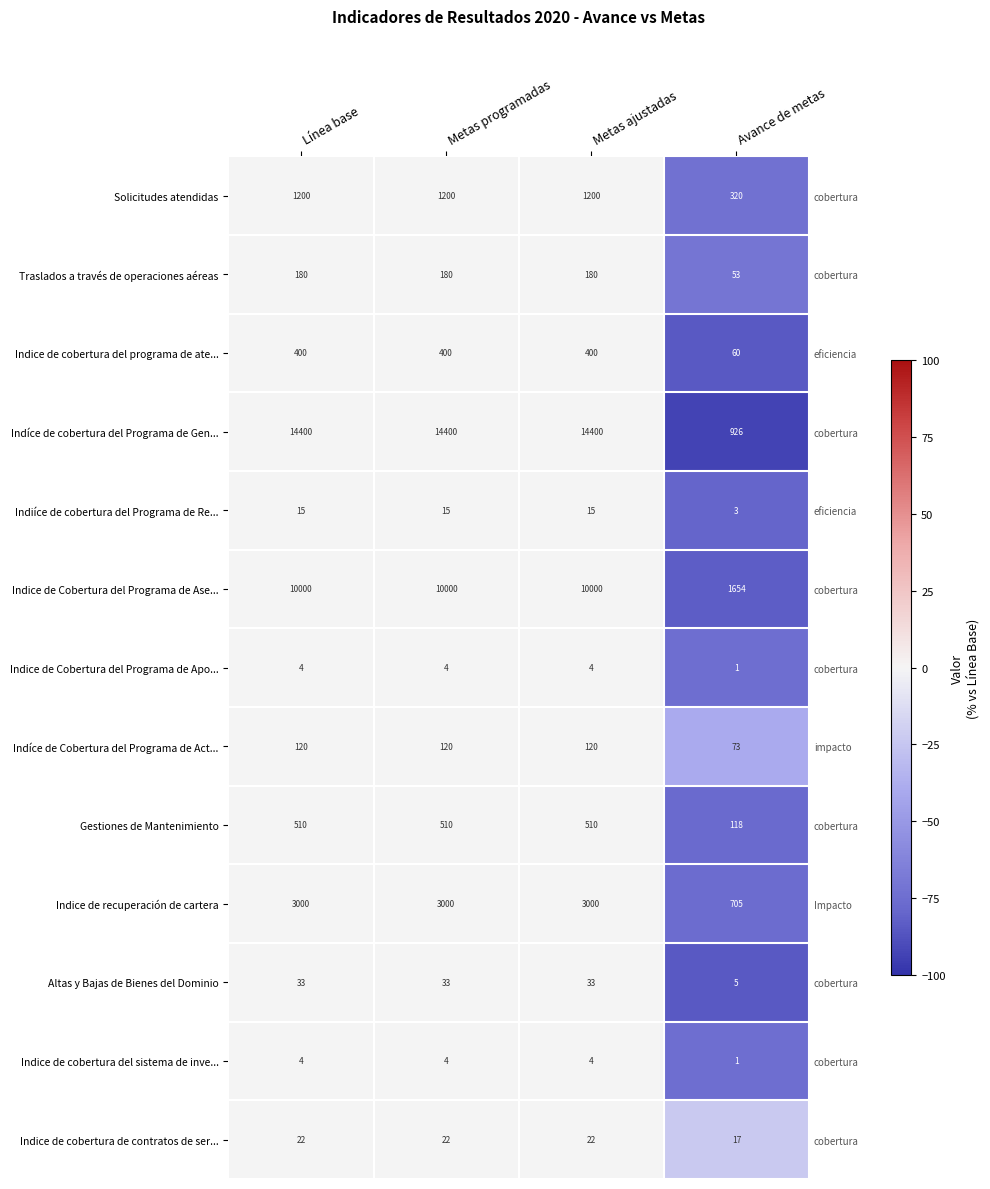

What is the difference between the Indice de Cobertura del Programa de Ase... values at Avance de metas and Línea base?

83.5